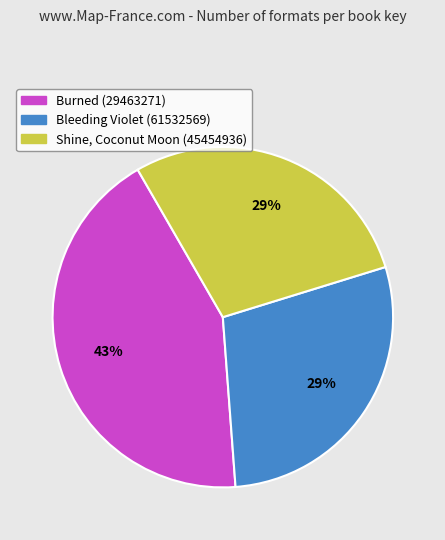

How many slices are in this pie chart?

3